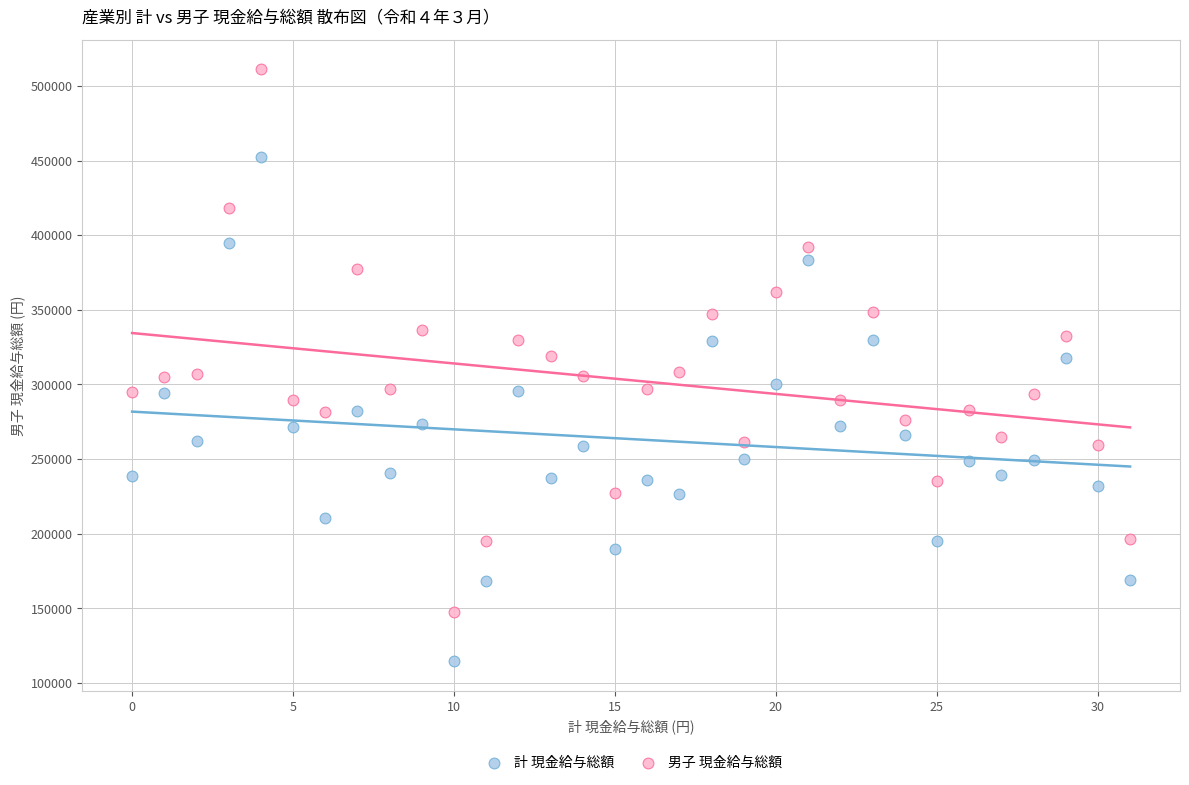

Across all data points, what is the range of Y values (max minus min)?

396607